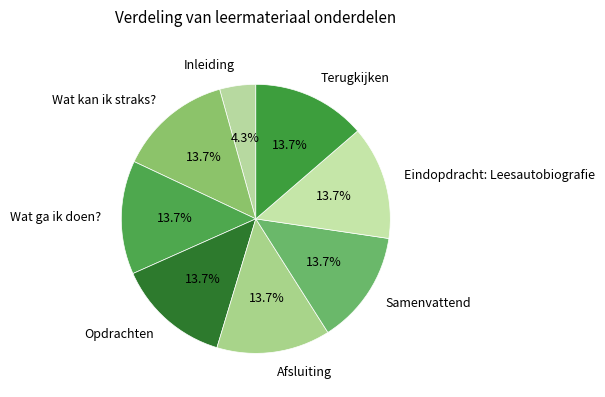

Between Wat ga ik doen? and Inleiding, which is larger?

Wat ga ik doen?